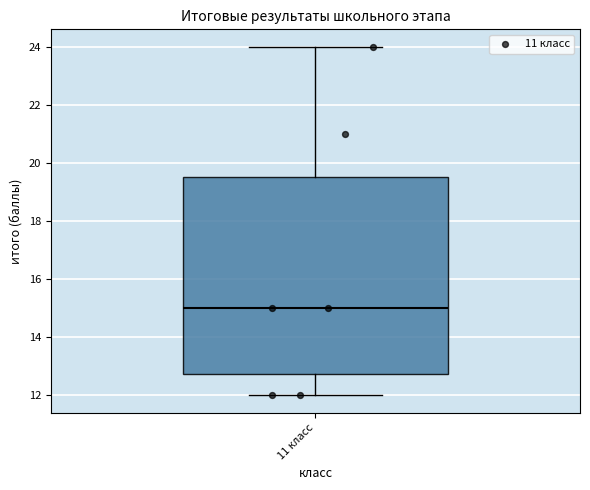

Read this box plot against the y-axis: the position of the median line, the range covered by the box, and the ends of both whiskers. The values are not printed on the chart, so give them approximately, as read against the axis.

median 15.0, box 12.8 to 19.6, whiskers 12.0 to 24.0